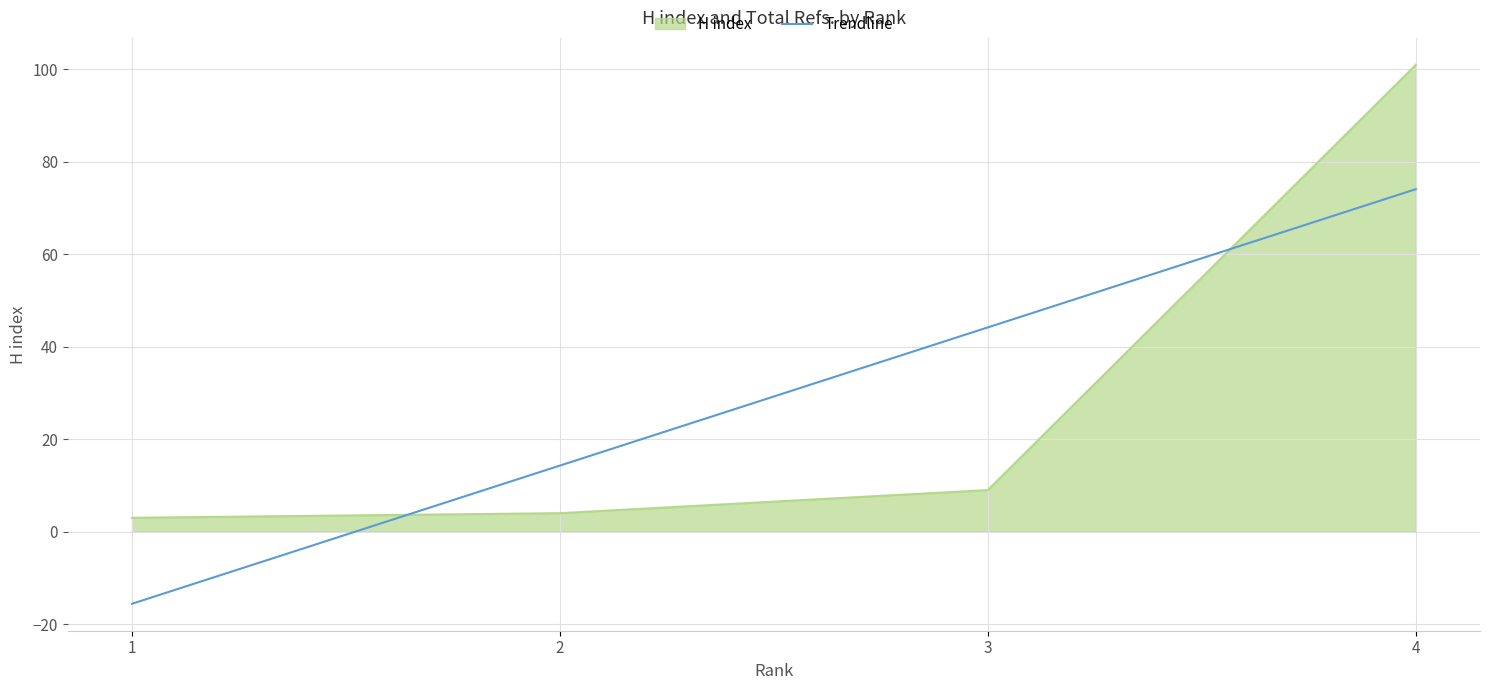

Count the number of categories in the chart.

4